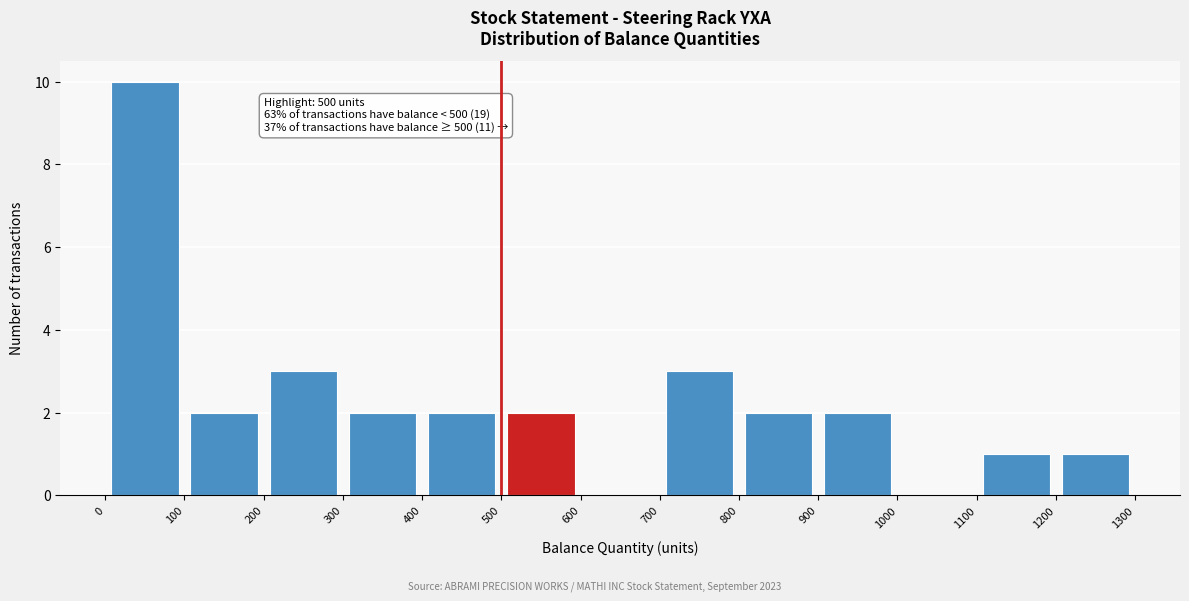

Over which range of the x-axis is the bar tallest?

0 to 100